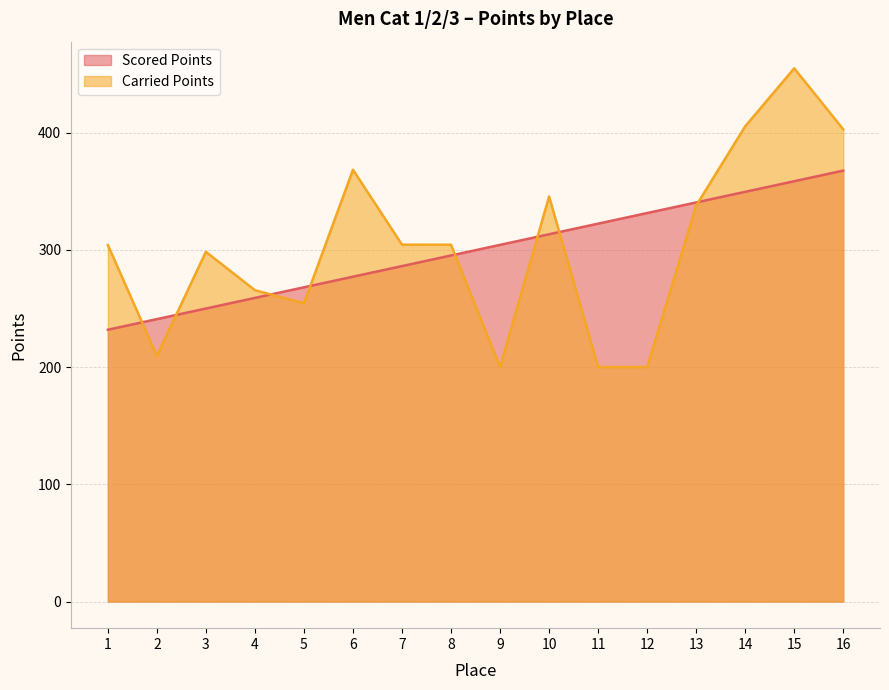

True or false: Carried Points has a value of 304.1 at 1.

True